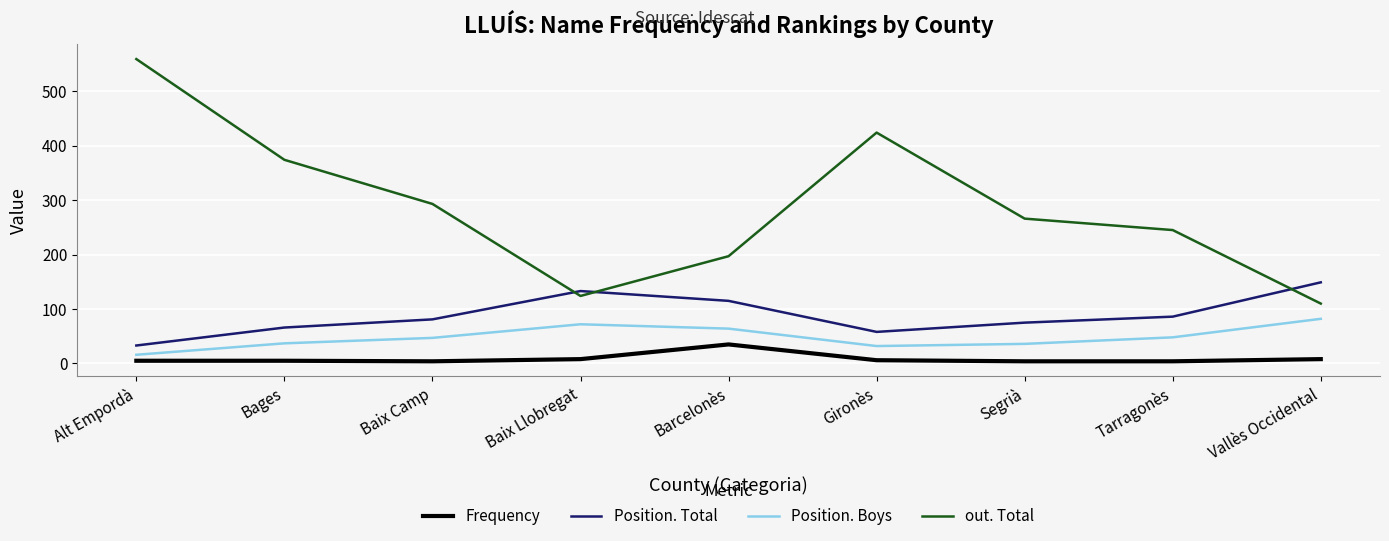

At which category does Position. Total reach its first local peak?

Baix Llobregat